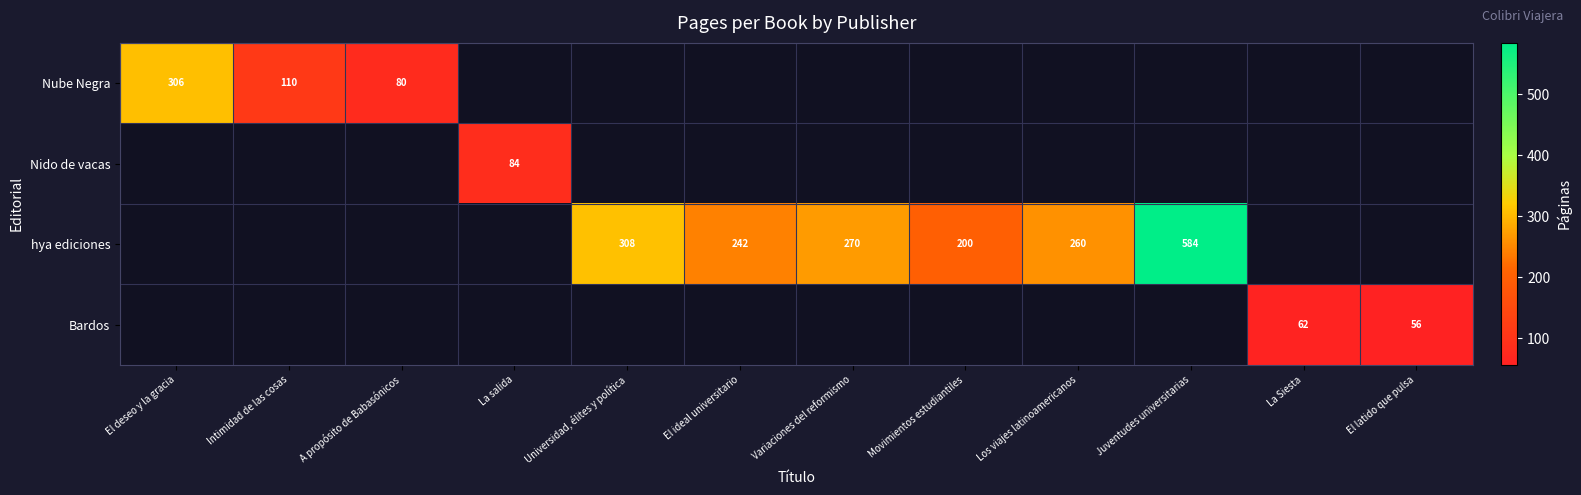

True or false: hya ediciones has a value of 460 at Variaciones del reformismo.

False